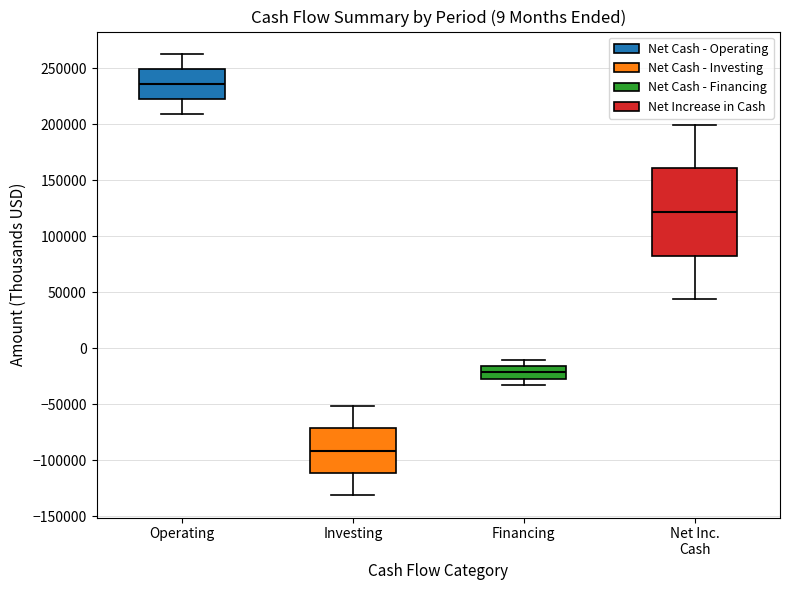

Comparing the boxes themselves (not the whiskers), which one is the tallest?

Net Inc. Cash